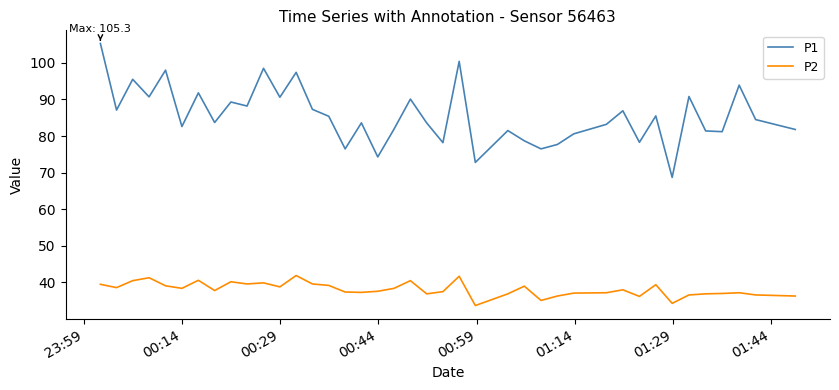

Which series has the largest range (max minus min)?

P1